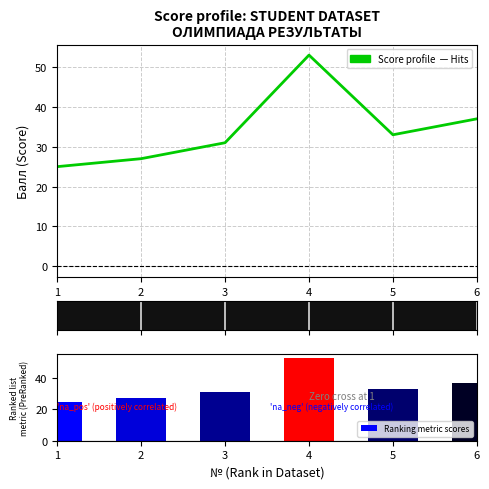

Does the chart contain stacked bars?

No